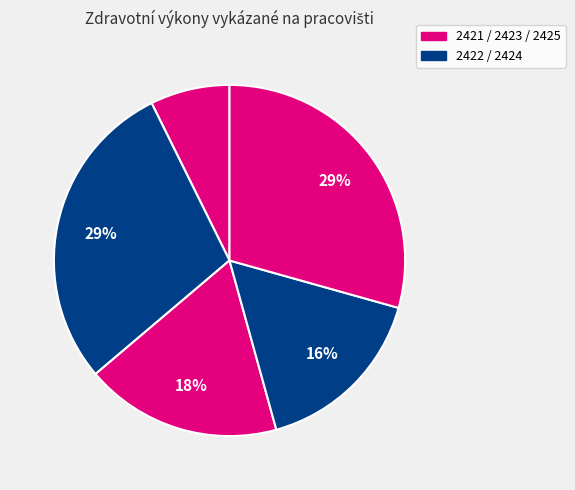

How many slices are in this pie chart?

5